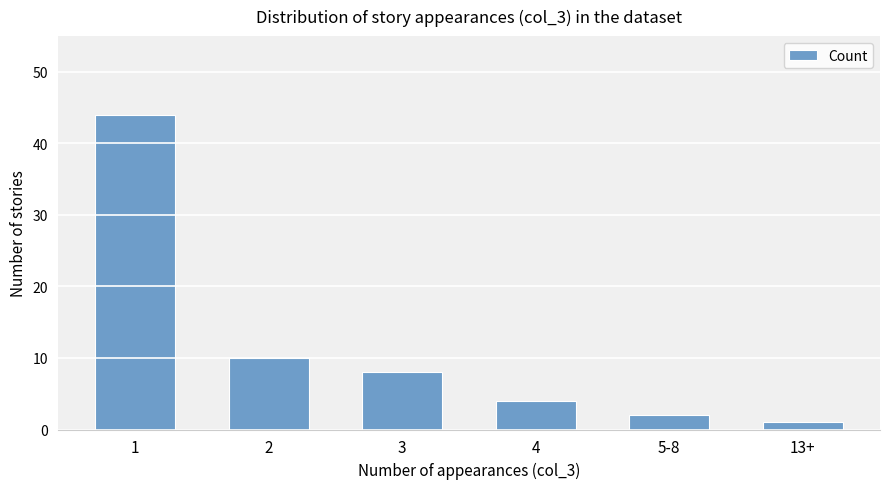

Where is the data nearest to the value 22?

2